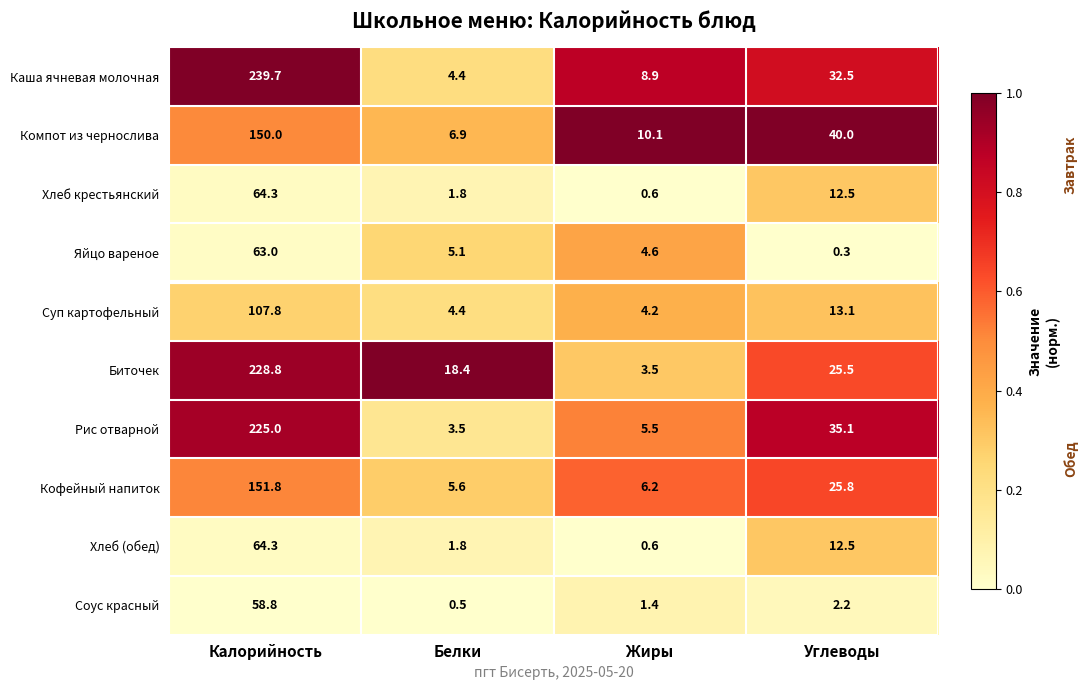

Between Калорийность and Белки, which series saw the biggest shift?

Каша ячневая молочная